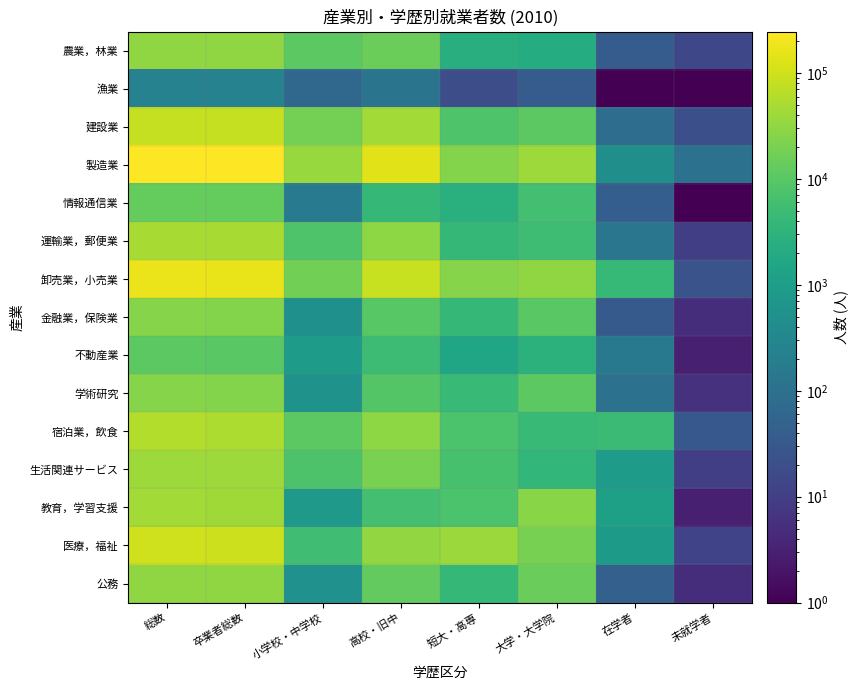

Reading left to right, what are all the values shown in this chart?

農業，林業: 総数=31367.0	卒業者総数=31315.0	小学校・中学校=10910.0	高校・旧中=15277.0	短大・高専=2374.0	大学・大学院=2212.0	在学者=37.0	未就学者=15.0
漁業: 総数=247.0	卒業者総数=247.0	小学校・中学校=66.0	高校・旧中=116.0	短大・高専=19.0	大学・大学院=37.0	在学者=0.5	未就学者=0.5
建設業: 総数=84542.0	卒業者総数=84436.0	小学校・中学校=18499.0	高校・旧中=44783.0	短大・高専=8060.0	大学・大学院=10870.0	在学者=85.0	未就学者=21.0
製造業: 総数=246810.0	卒業者総数=246226.0	小学校・中学校=36006.0	高校・旧中=140654.0	短大・高専=24152.0	大学・大学院=39991.0	在学者=481.0	未就学者=103.0
情報通信業: 総数=13018.0	卒業者総数=12977.0	小学校・中学校=176.0	高校・旧中=3986.0	短大・高専=2613.0	大学・大学院=6008.0	在学者=40.0	未就学者=1.0
運輸業，郵便業: 総数=47940.0	卒業者総数=47800.0	小学校・中学校=7983.0	高校・旧中=29284.0	短大・高専=3862.0	大学・大学院=5340.0	在学者=130.0	未就学者=10.0
卸売業，小売業: 総数=167514.0	卒業者総数=163319.0	小学校・中学校=17493.0	高校・旧中=85730.0	短大・高専=25302.0	大学・大学院=30795.0	在学者=4171.0	未就学者=24.0
金融業，保険業: 総数=25265.0	卒業者総数=25227.0	小学校・中学校=499.0	高校・旧中=9945.0	短大・高専=3843.0	大学・大学院=10510.0	在学者=33.0	未就学者=5.0
不動産業: 総数=10693.0	卒業者総数=10542.0	小学校・中学校=952.0	高校・旧中=4960.0	短大・高専=1488.0	大学・大学院=2885.0	在学者=148.0	未就学者=3.0
学術研究: 総数=25369.0	卒業者総数=25254.0	小学校・中学校=560.0	高校・旧中=9006.0	短大・高専=4368.0	大学・大学院=10936.0	在学者=109.0	未就学者=6.0
宿泊業，飲食: 総数=58724.0	卒業者総数=53875.0	小学校・中学校=10602.0	高校・旧中=30281.0	短大・高専=7178.0	大学・大学院=4254.0	在学者=4819.0	未就学者=30.0
生活関連サービス: 総数=40741.0	卒業者総数=39814.0	小学校・中学校=7686.0	高校・旧中=20594.0	短大・高専=6638.0	大学・大学院=3709.0	在学者=917.0	未就学者=10.0
教育，学習支援: 総数=43084.0	卒業者総数=41893.0	小学校・中学校=818.0	高校・旧中=5958.0	短大・高専=7272.0	大学・大学院=27363.0	在学者=1188.0	未就学者=3.0
医療，福祉: 総数=99057.0	卒業者総数=98196.0	小学校・中学校=5358.0	高校・旧中=32976.0	短大・高専=38847.0	大学・大学院=19074.0	在学者=849.0	未就学者=12.0
公務: 総数=31927.0	卒業者総数=31876.0	小学校・中学校=541.0	高校・旧中=12499.0	短大・高専=3883.0	大学・大学院=14607.0	在学者=46.0	未就学者=5.0